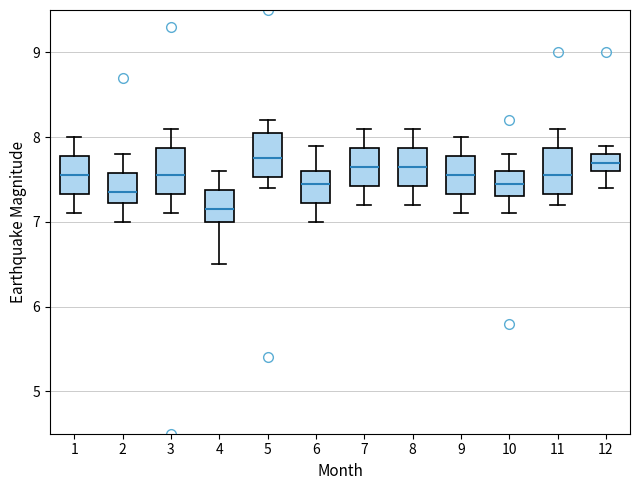

Reading left to right, read every box against the y-axis: the position of its median line, the range the box covers, and the ends of its whiskers. The values are not printed on the chart, so give them approximately, as read against the axis.

1: median 7.6, box 7.3 to 7.8, whiskers 7.1 to 8.0
2: median 7.4, box 7.2 to 7.6, whiskers 7.0 to 7.8
3: median 7.6, box 7.3 to 7.9, whiskers 7.1 to 8.1
4: median 7.2, box 7.0 to 7.4, whiskers 6.5 to 7.6
5: median 7.8, box 7.5 to 8.1, whiskers 7.4 to 8.2
6: median 7.5, box 7.2 to 7.6, whiskers 7.0 to 7.9
7: median 7.7, box 7.4 to 7.9, whiskers 7.2 to 8.1
8: median 7.7, box 7.4 to 7.9, whiskers 7.2 to 8.1
9: median 7.6, box 7.3 to 7.8, whiskers 7.1 to 8.0
10: median 7.5, box 7.3 to 7.6, whiskers 7.1 to 7.8
11: median 7.6, box 7.3 to 7.9, whiskers 7.2 to 8.1
12: median 7.7, box 7.6 to 7.8, whiskers 7.4 to 7.9